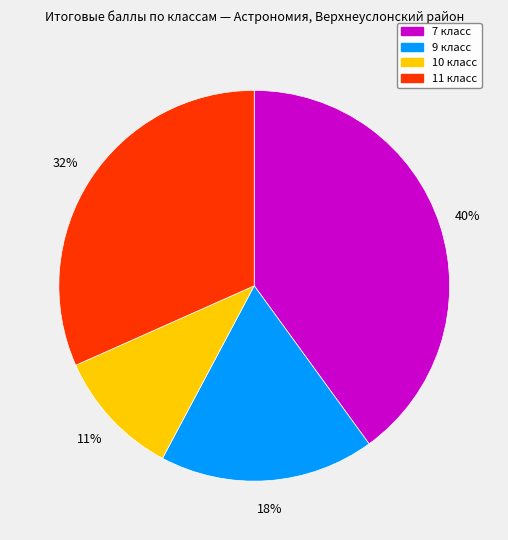

To the nearest percent, what is the difference between the largest and smallest slice percentages?

29%